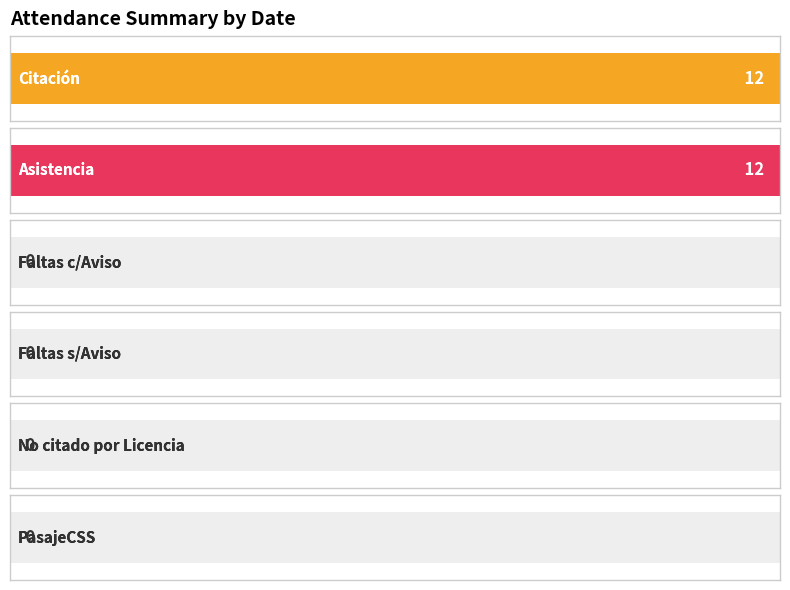

Are the bars grouped side by side (vs. stacked)?

Yes